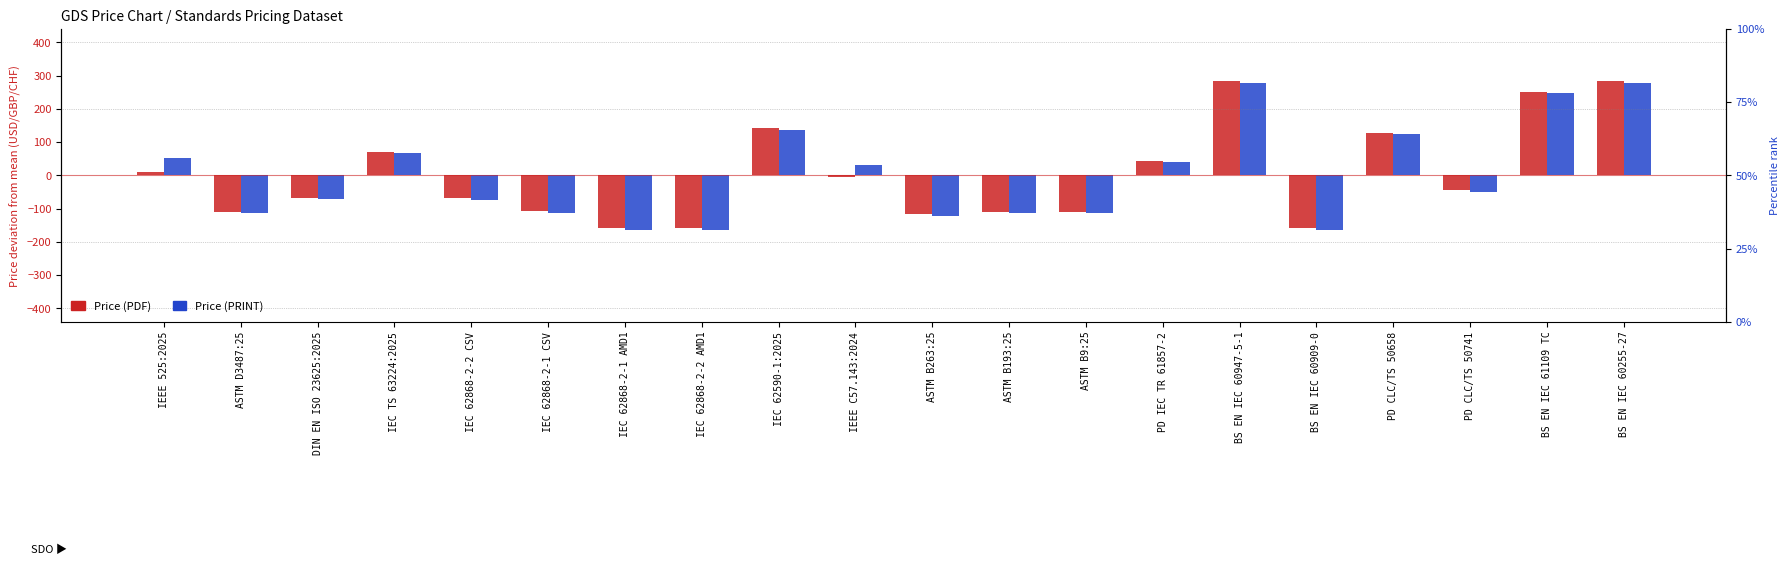

Which series changed the most between ASTM D3487:25 and IEC 62590-1:2025?

Price (PDF)